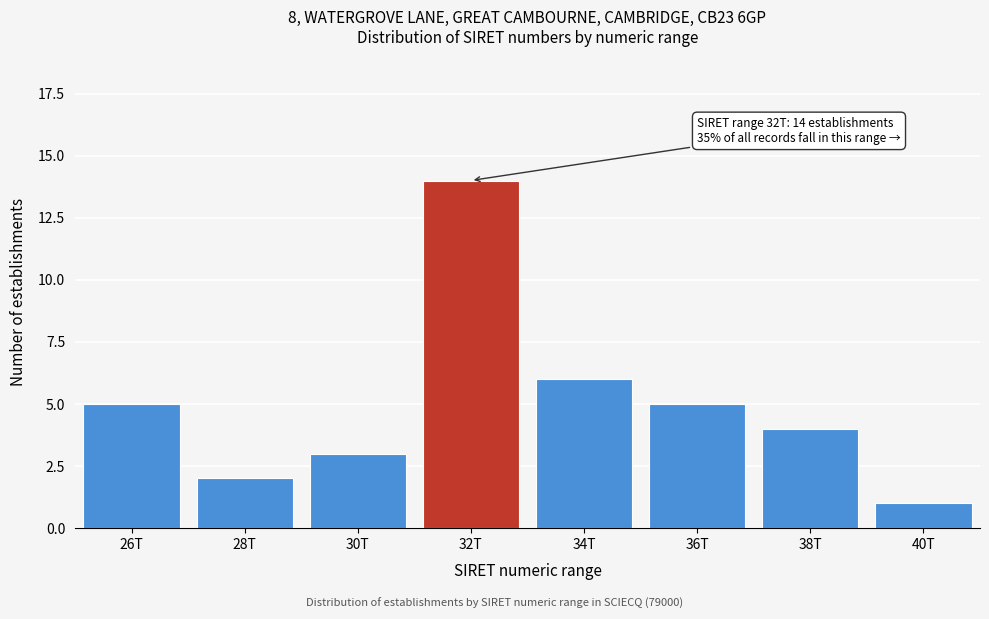

Reading left to right, list all the values displayed in this chart.

5	2	3	14	6	5	4	1